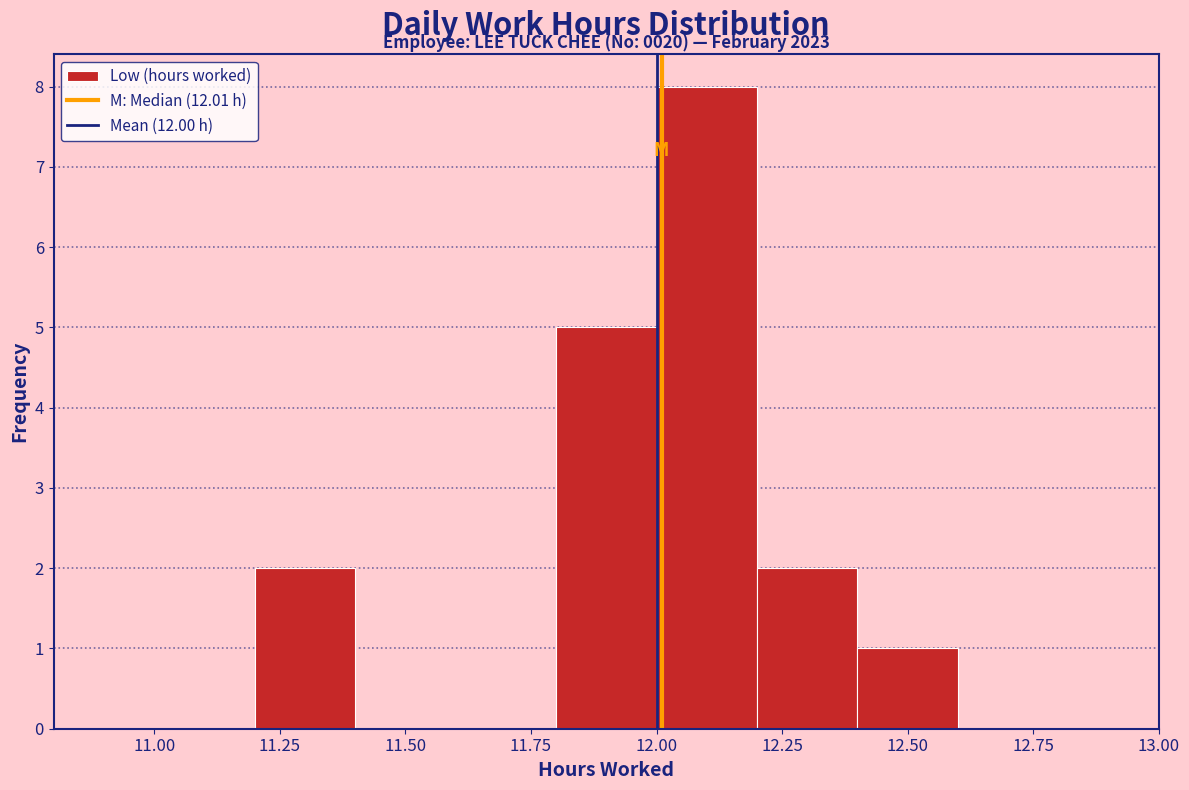

Over which range of the x-axis is the bar tallest?

12.0 to 12.2